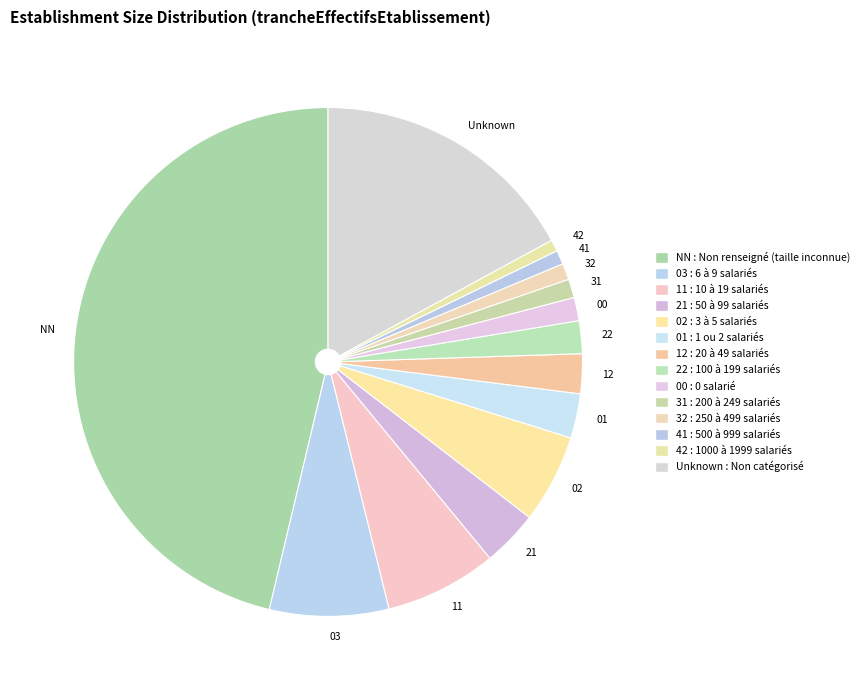

The NN slice represents 46% of the pie. True or false?

True